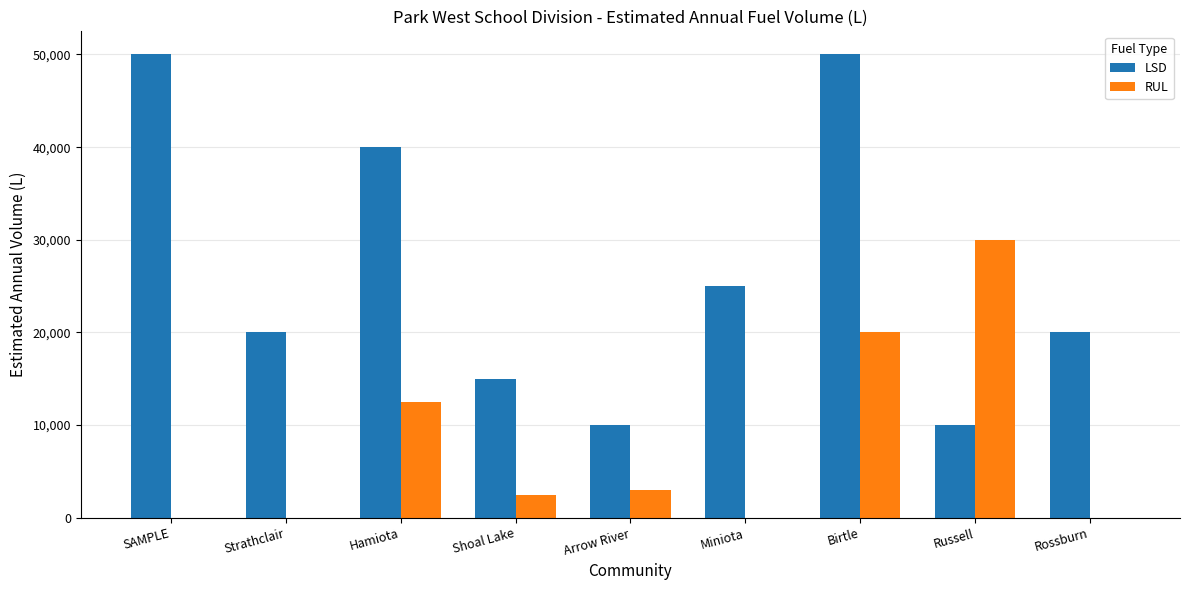

How many categories are shown in the chart?

9